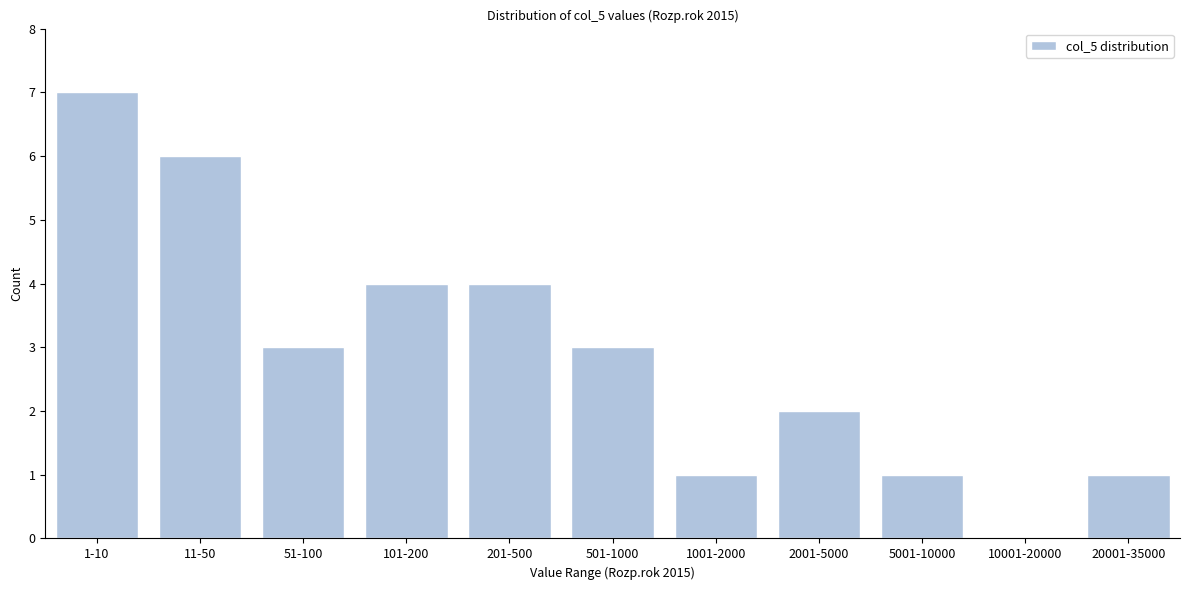

Reading left to right, list all the values displayed in this chart.

1-10=7	11-50=6	51-100=3	101-200=4	201-500=4	501-1000=3	1001-2000=1	2001-5000=2	5001-10000=1	10001-20000=0	20001-35000=1